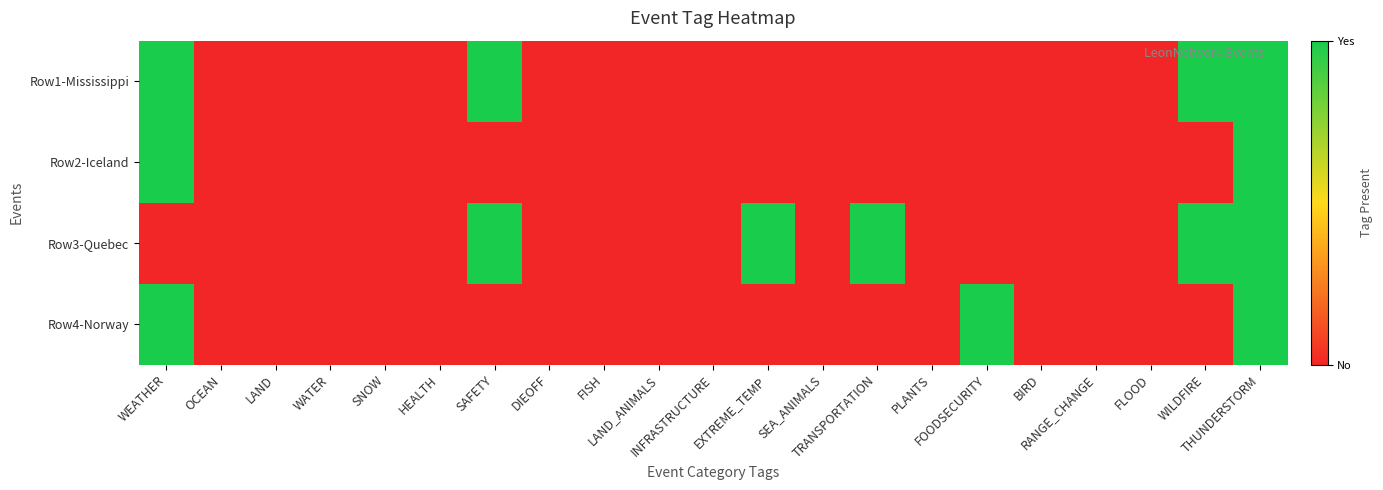

Count the number of data series in this chart.

4